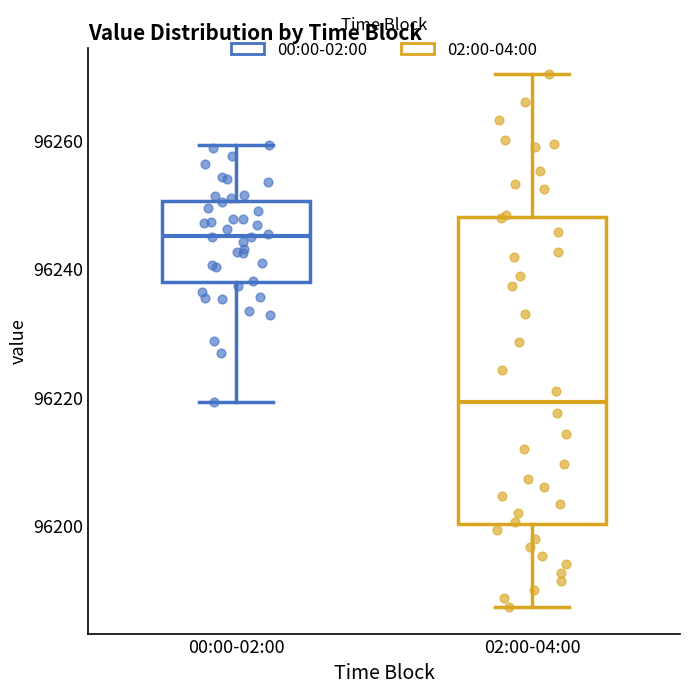

Which box is the tallest, from its lower edge to its upper edge?

02:00-04:00